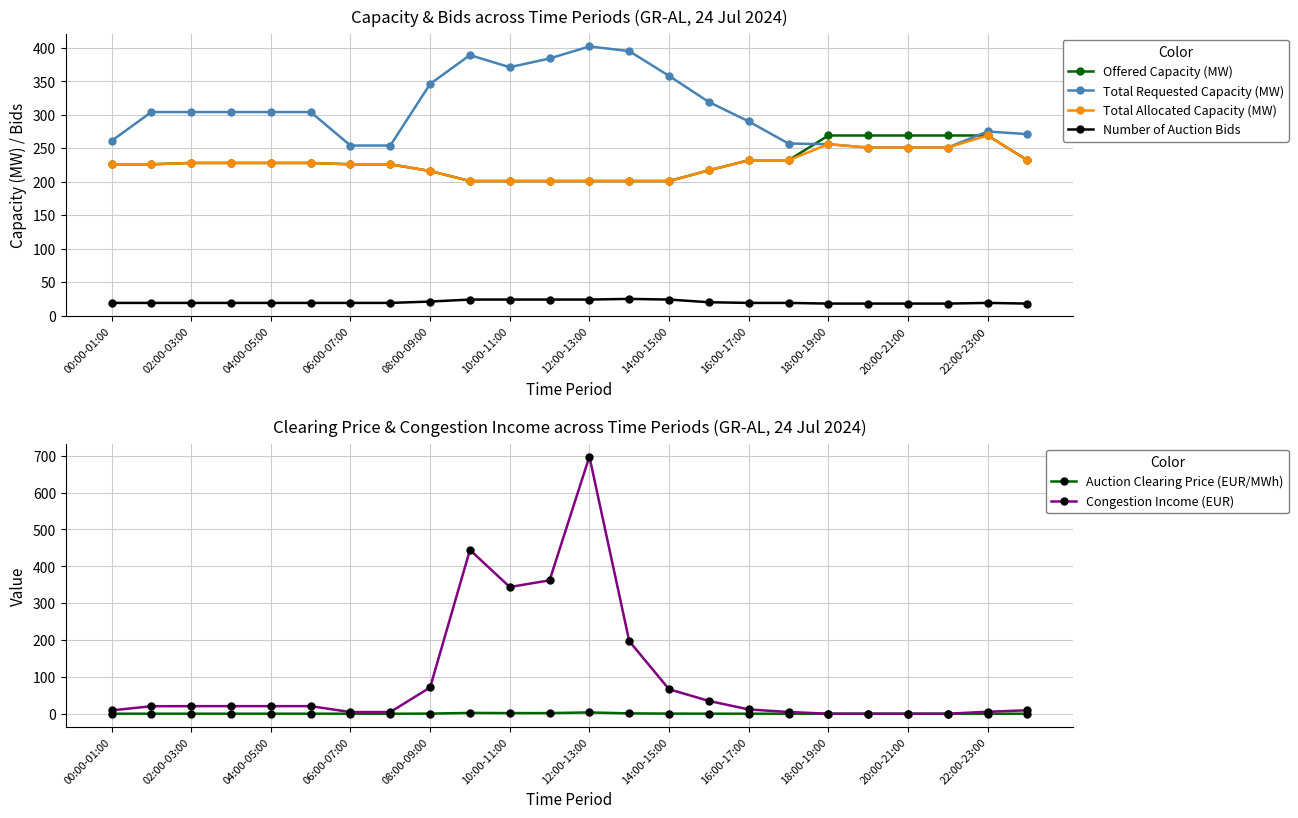

How many interior local peaks does the Total Allocated Capacity (MW) series have?

2